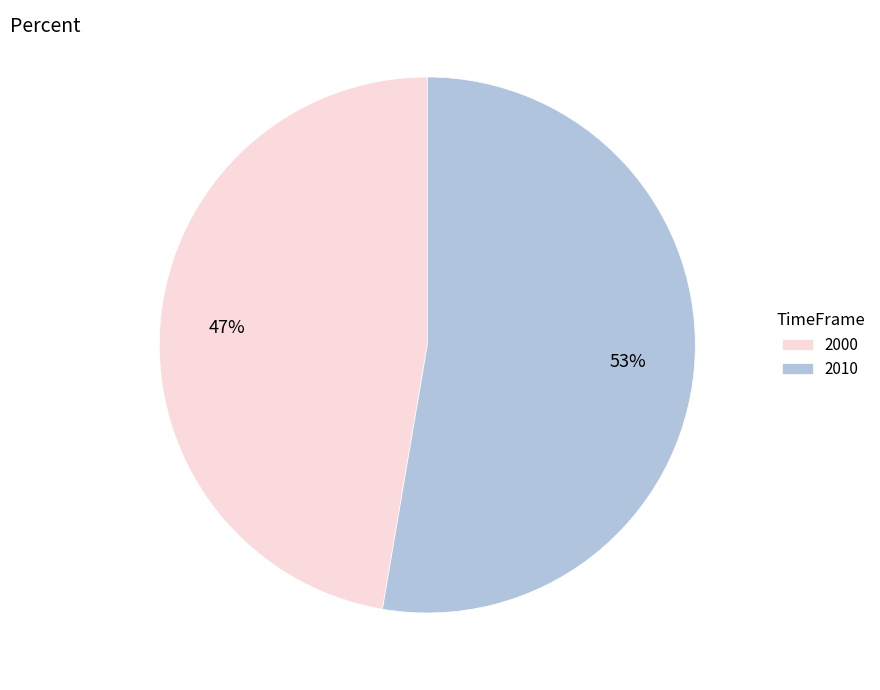

Which category has the smallest portion of the pie?

2000